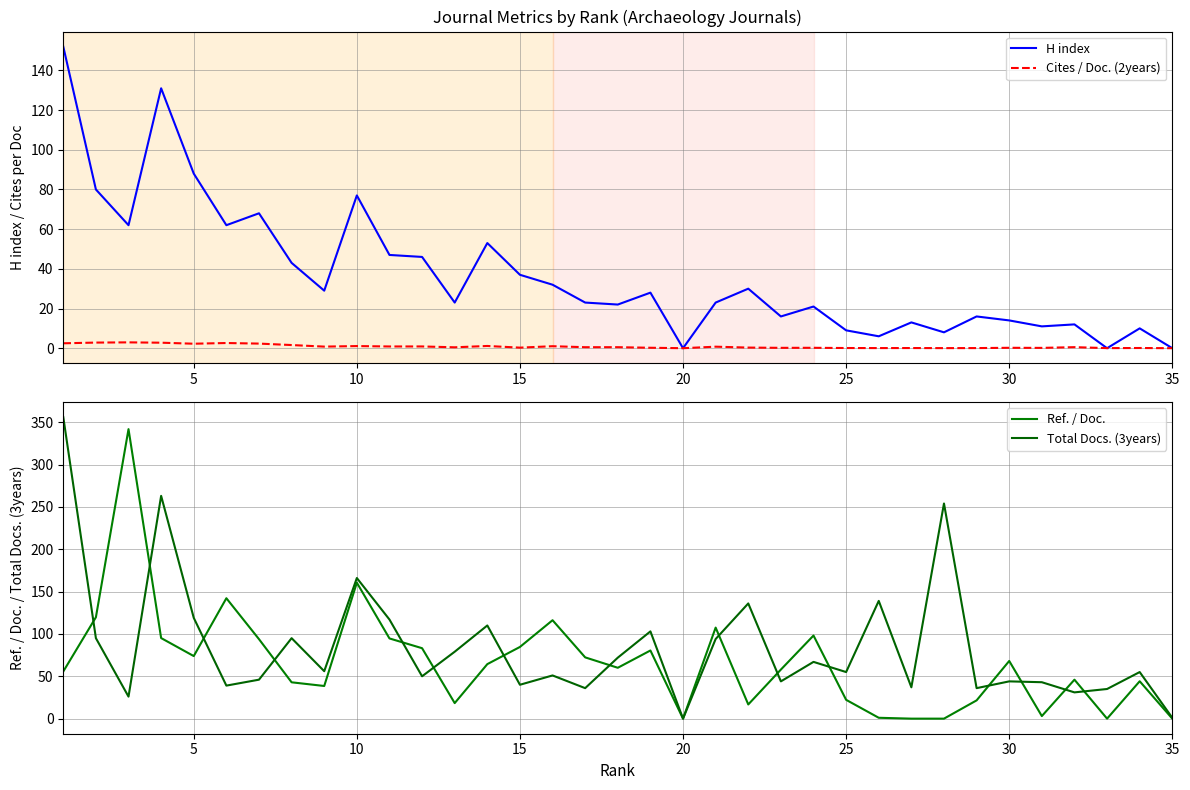

True or false: Cites / Doc. (2years) has a value of 0.2 at 30.

True